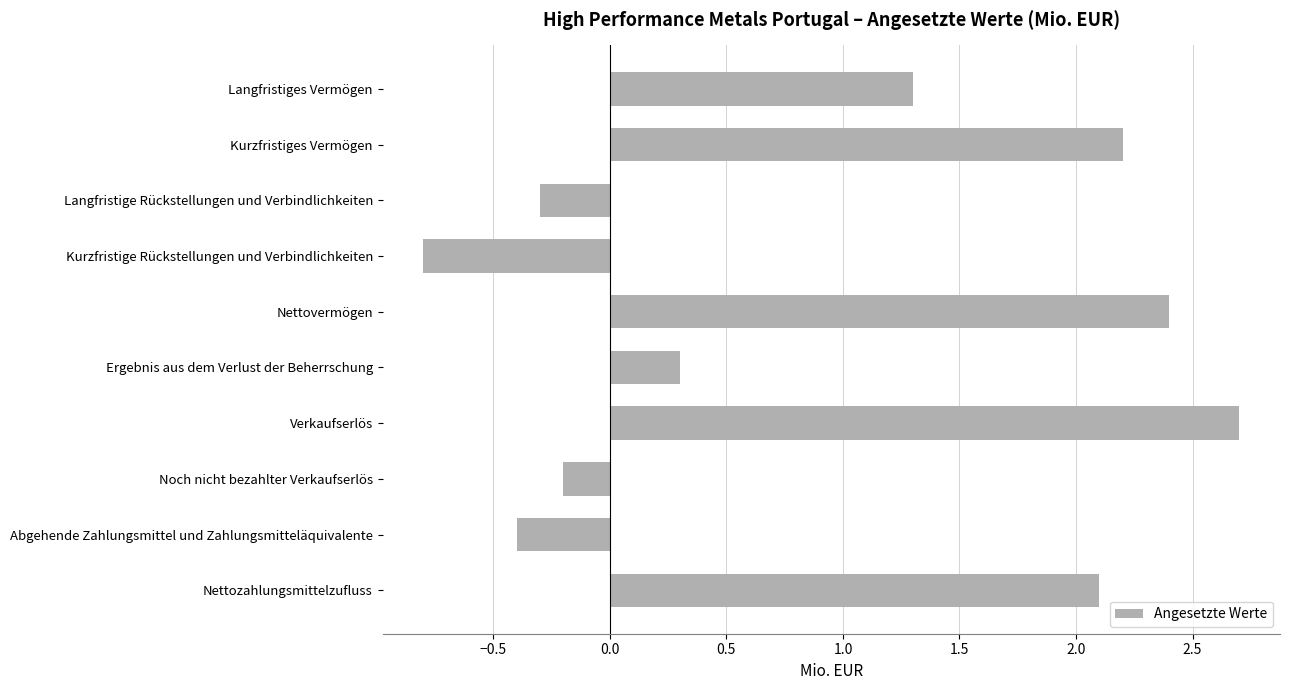

How many values are below 1?

5